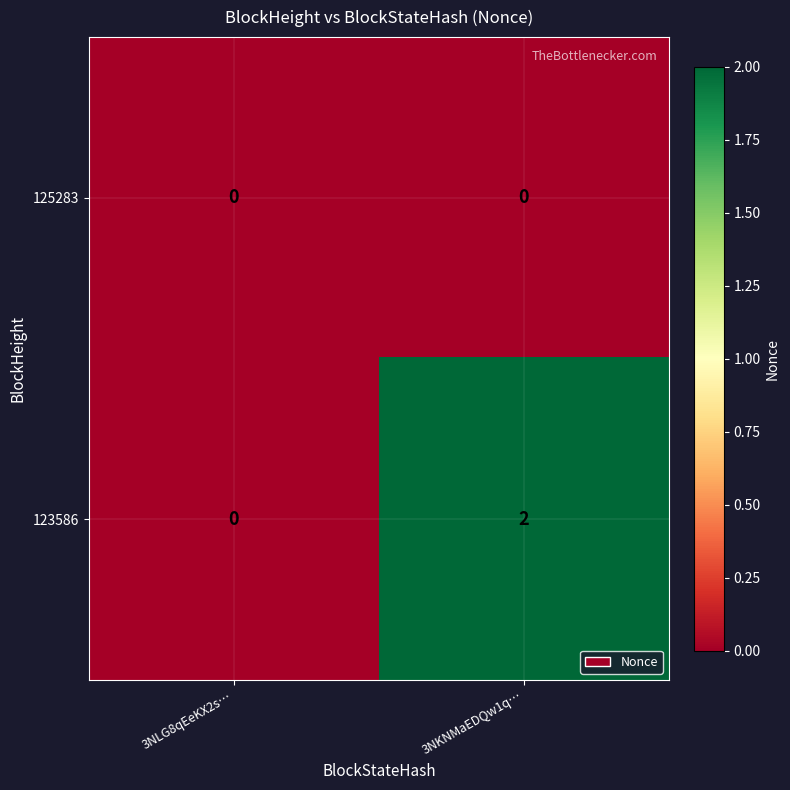

Between 3NLG8qEeKX2s… and 3NKNMaEDQw1q…, which series saw the biggest shift?

123586